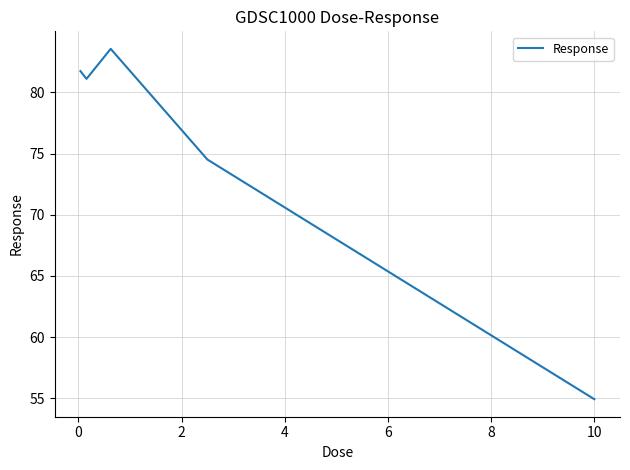

What is the difference between the maximum and minimum values?

28.6